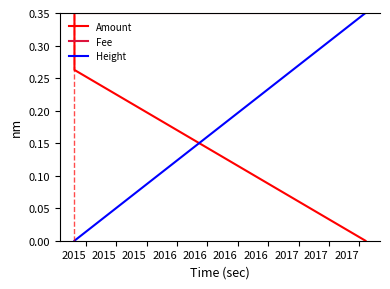

Rank the series by their average value, from highest to lowest.

Fee, Amount, Height